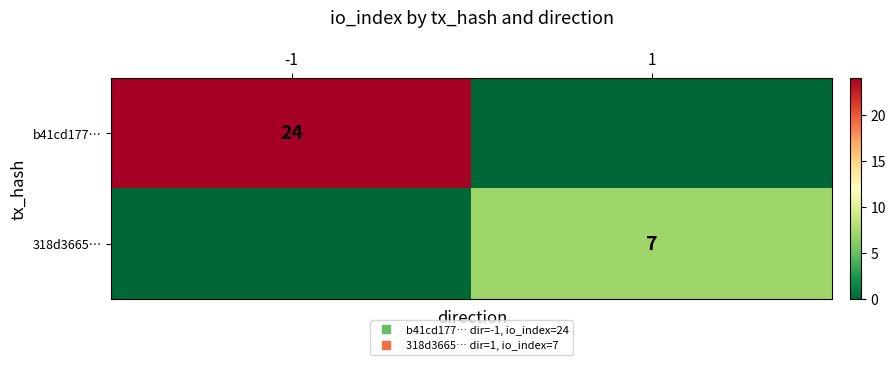

How many series are shown in this chart?

2